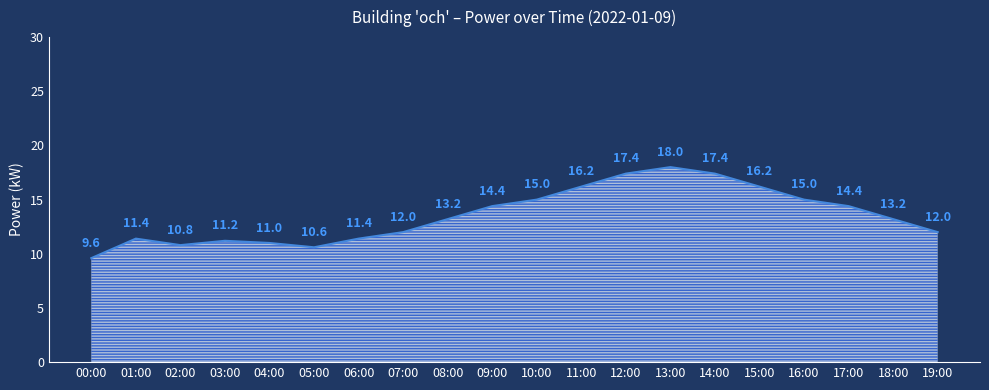

How many values exceed 13?

11